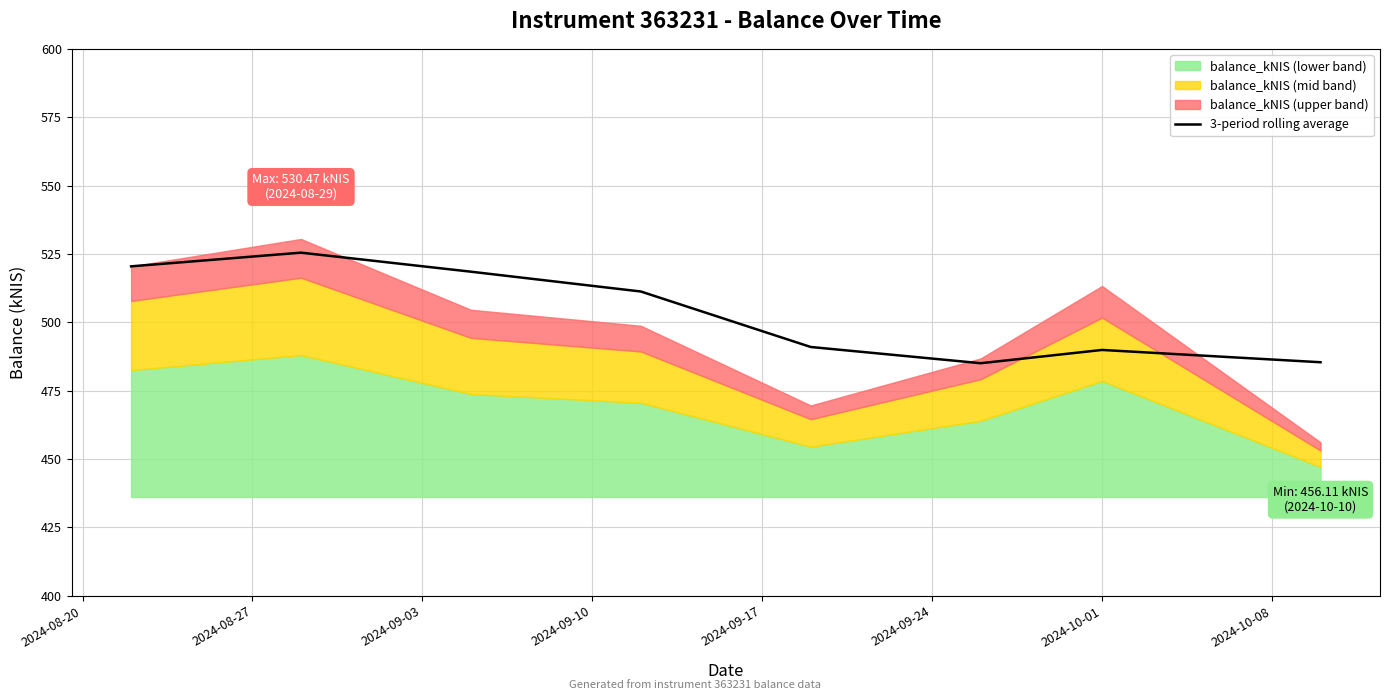

What is the value of the 2nd point from the left?

525.5